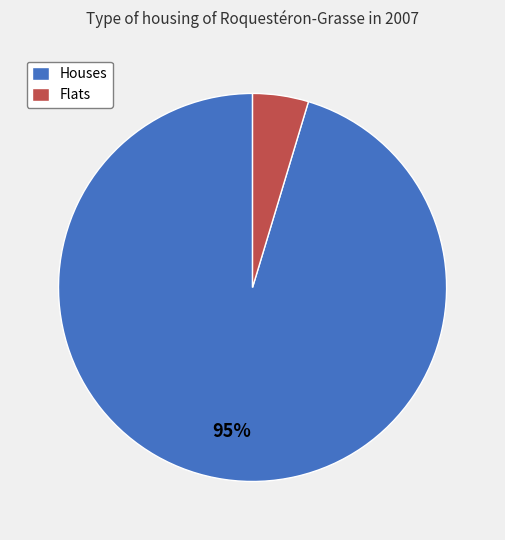

Do Houses and Flats together represent more than half of the pie?

Yes